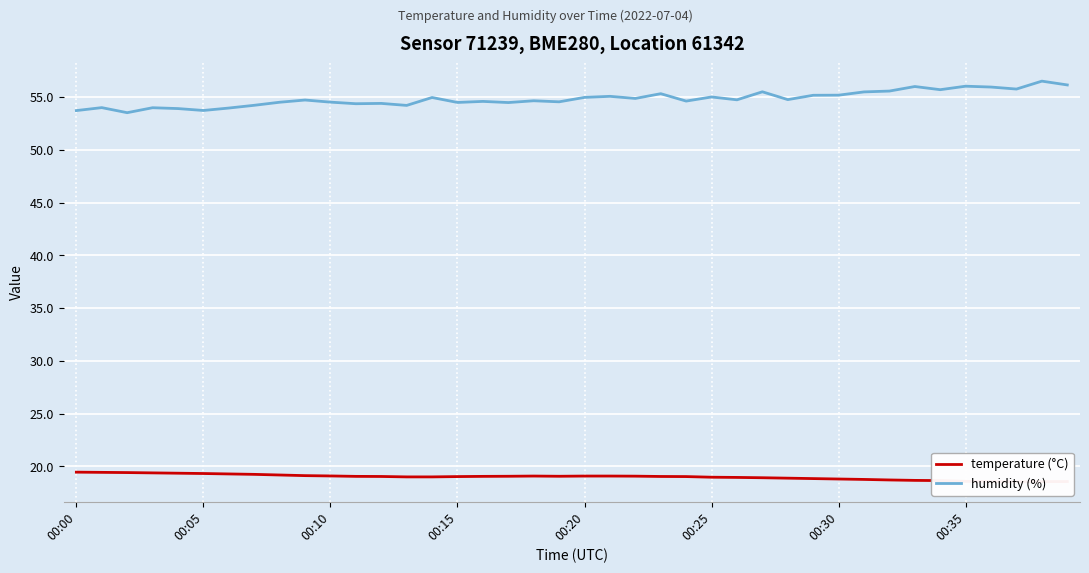

The value of humidity (%) at 00:05 is 53.7. True or false?

True